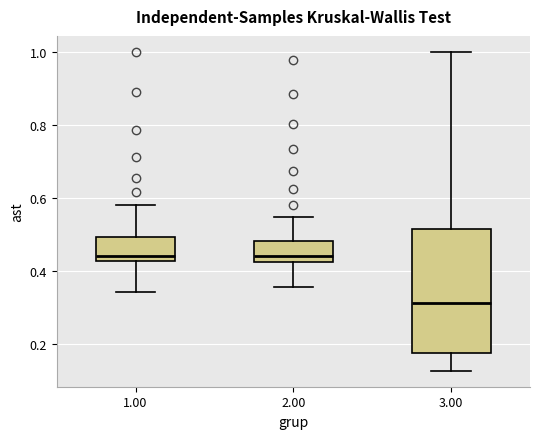

Reading left to right, read every box against the y-axis: the position of its median line, the range the box covers, and the ends of its whiskers. The values are not printed on the chart, so give them approximately, as read against the axis.

1.00: median 0.44, box 0.42 to 0.50, whiskers 0.34 to 0.58
2.00: median 0.44, box 0.42 to 0.48, whiskers 0.36 to 0.54
3.00: median 0.32, box 0.18 to 0.52, whiskers 0.12 to 1.00